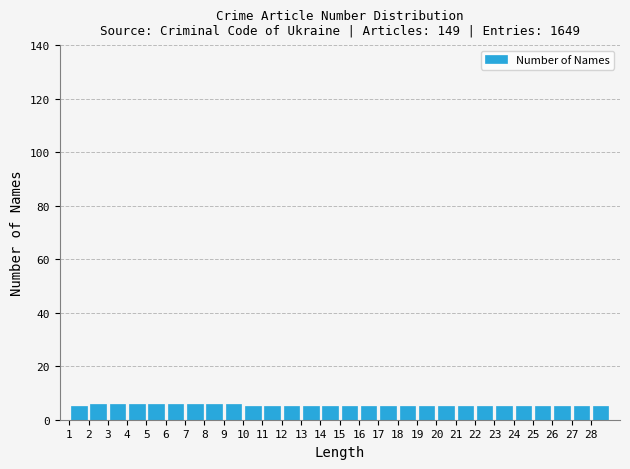

How tall is the bar that spans 5 to 6 on the x-axis? The values are not printed on the chart, so give them approximately, as read against the axis.

6